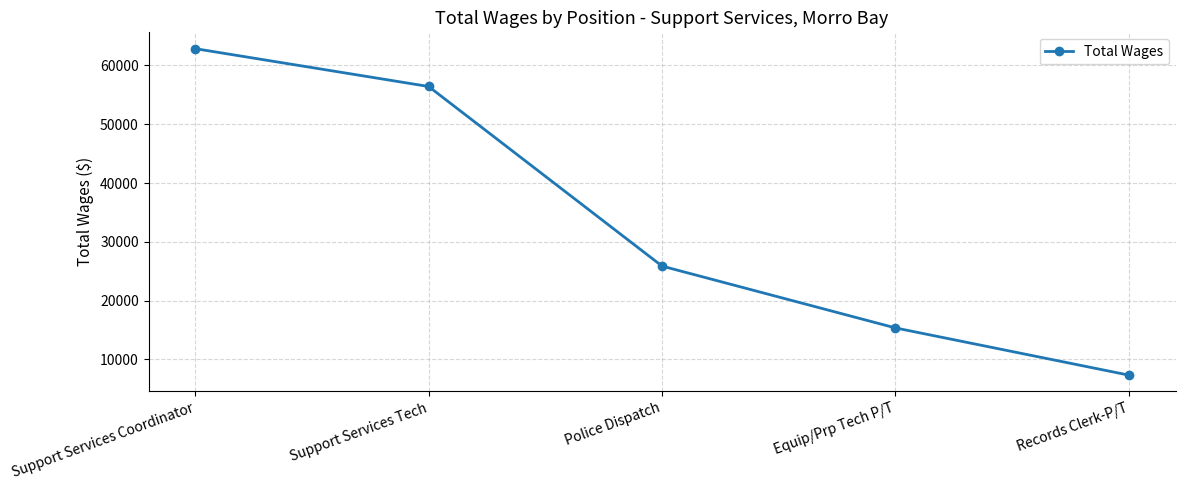

True or false: the data has more than 1 interior local peaks.

False